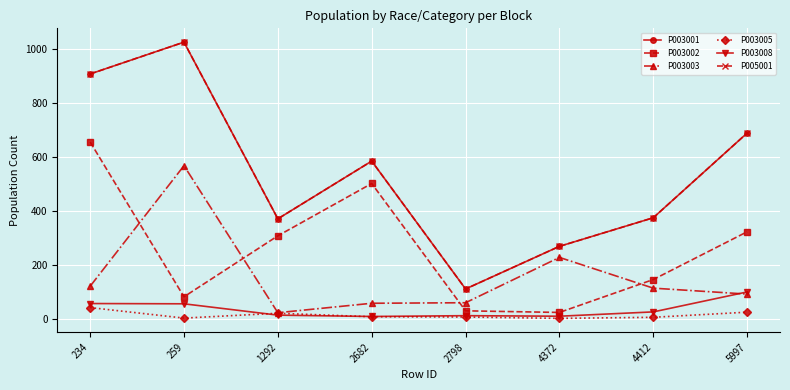

Which category has the highest value across all series?

259